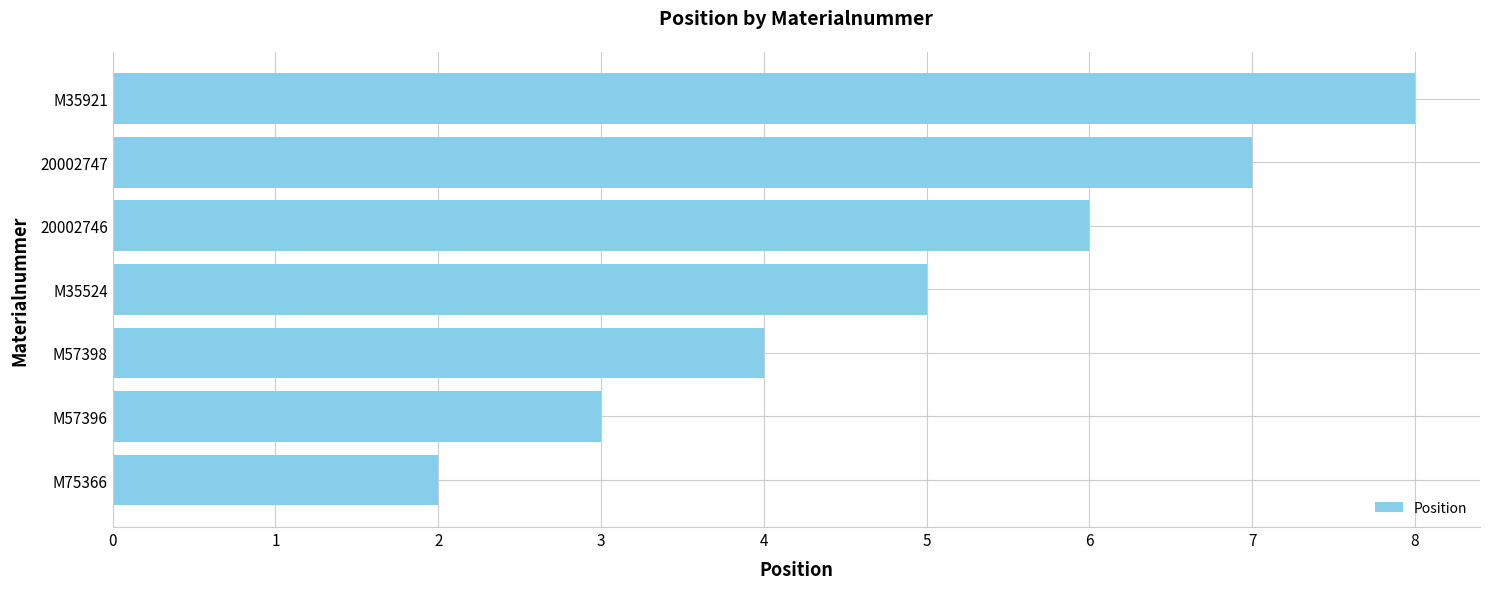

Are the bars horizontal?

Yes